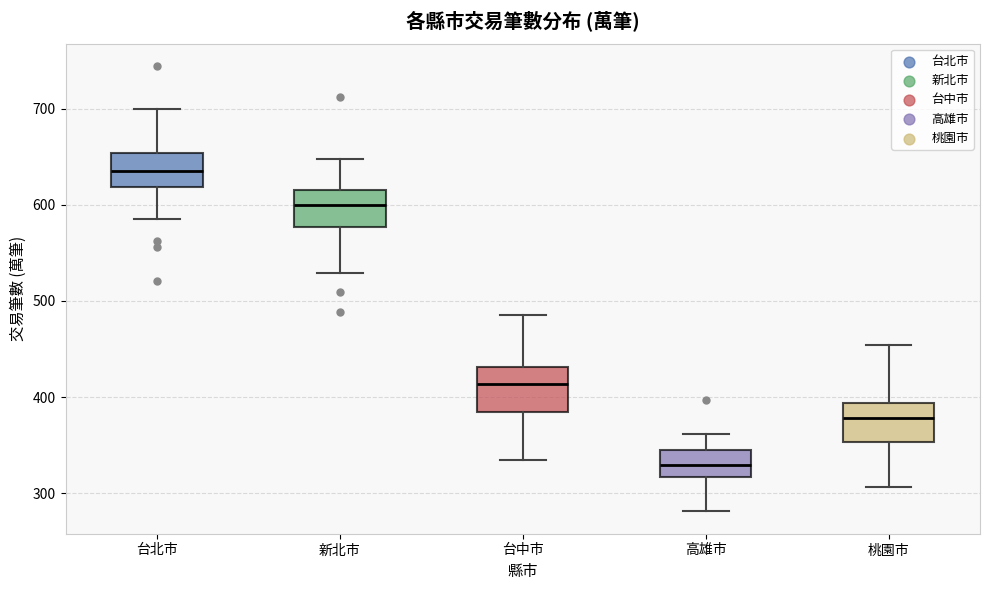

Reading left to right, read every box against the y-axis: the position of its median line, the range the box covers, and the ends of its whiskers. The values are not printed on the chart, so give them approximately, as read against the axis.

台北市: median 630, box 620 to 650, whiskers 580 to 700
新北市: median 600, box 580 to 620, whiskers 530 to 650
台中市: median 410, box 380 to 430, whiskers 330 to 490
高雄市: median 330, box 320 to 340, whiskers 280 to 360
桃園市: median 380, box 350 to 390, whiskers 310 to 450